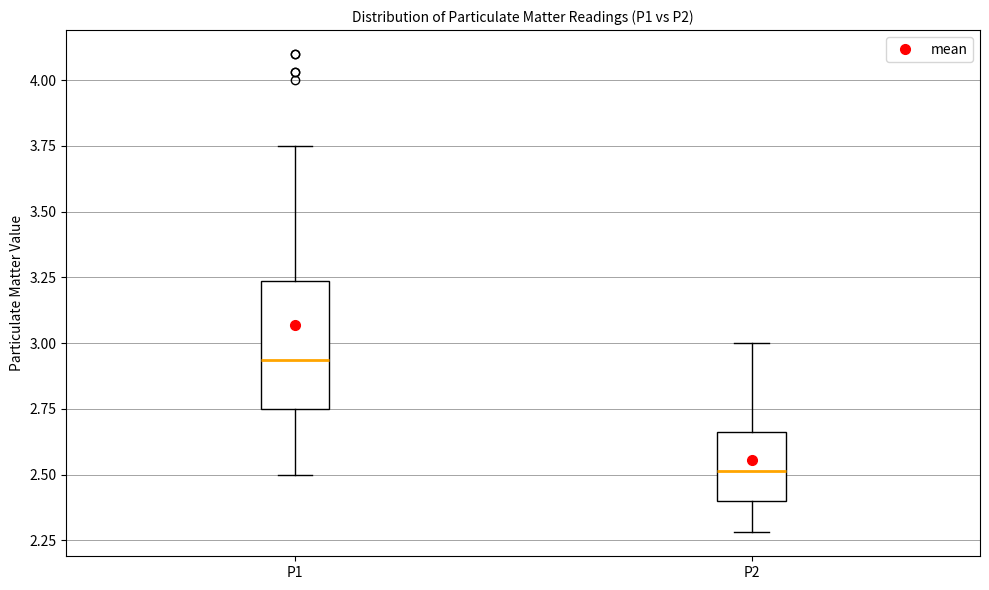

Comparing the boxes themselves (not the whiskers), which one is the tallest?

P1